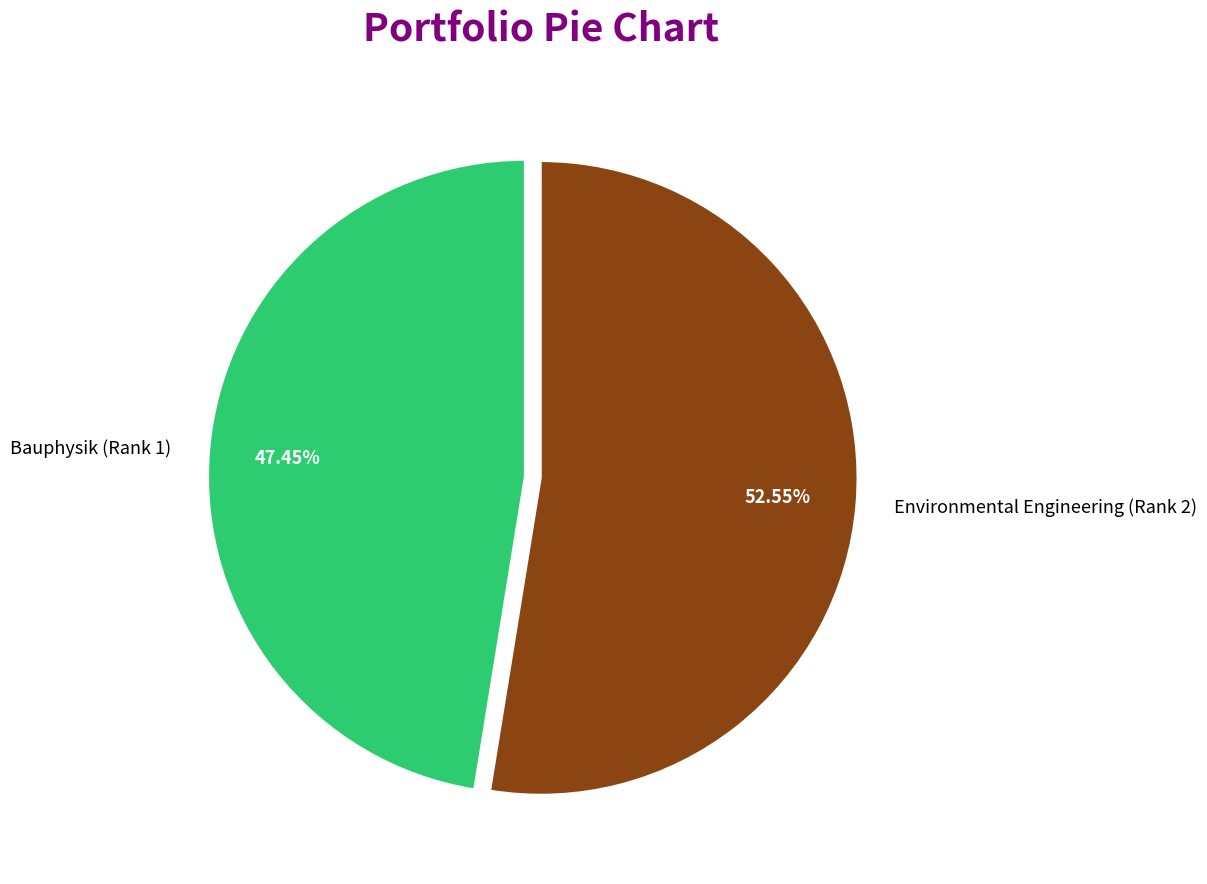

How many slices are in this pie chart?

2